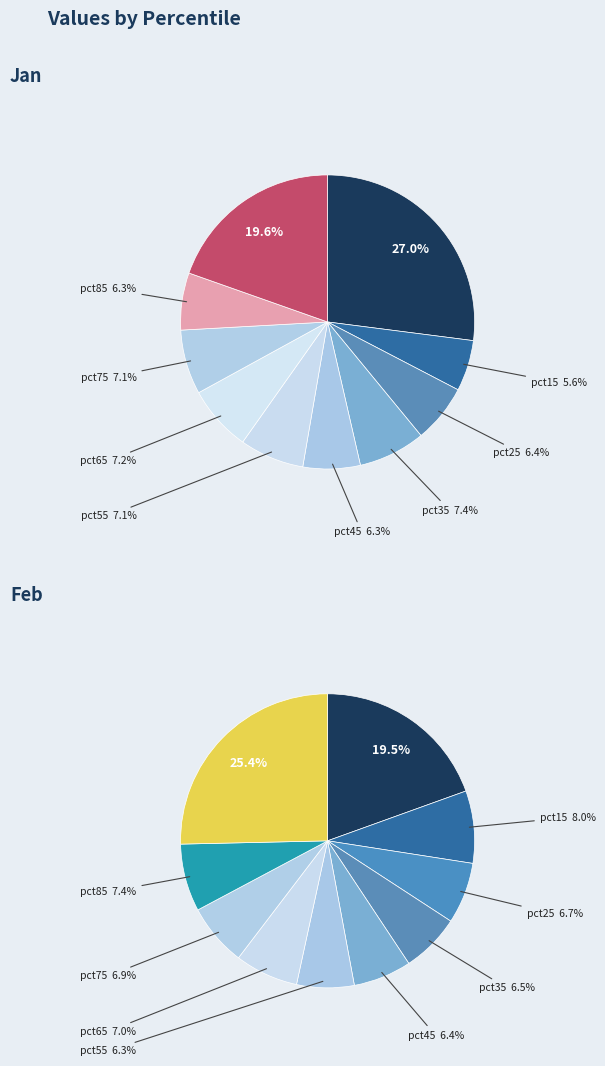

What percentage is the pct95 slice, to the nearest percent?

25%